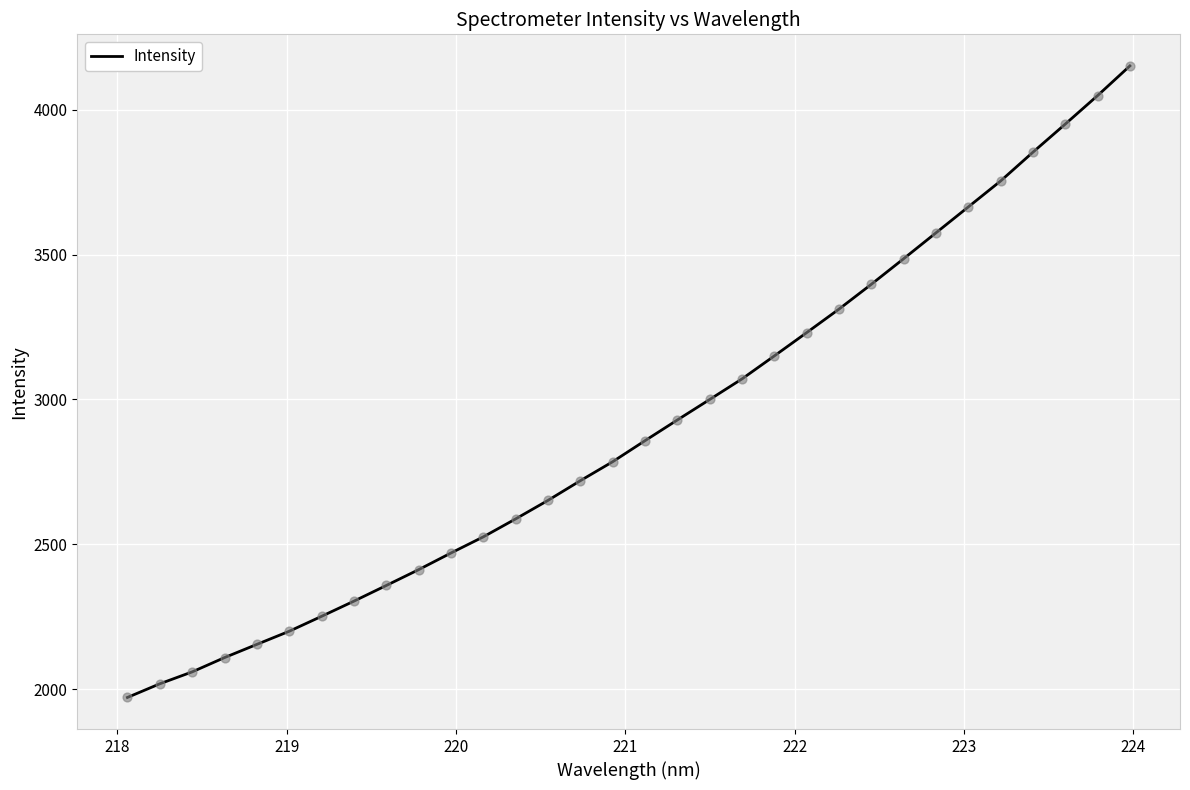

What is the smallest value displayed?

1971.2